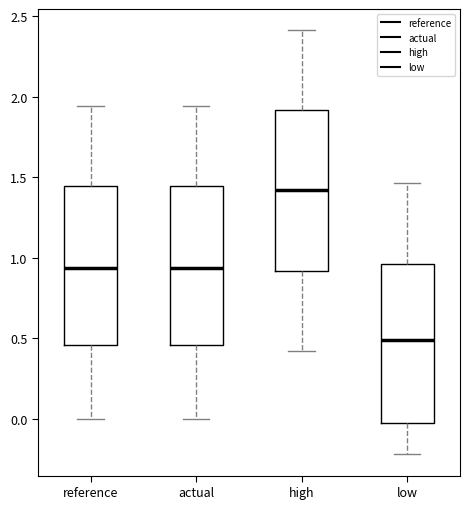

Where does the median line of the box for reference sit on the y-axis? The values are not printed on the chart, so give them approximately, as read against the axis.

0.95